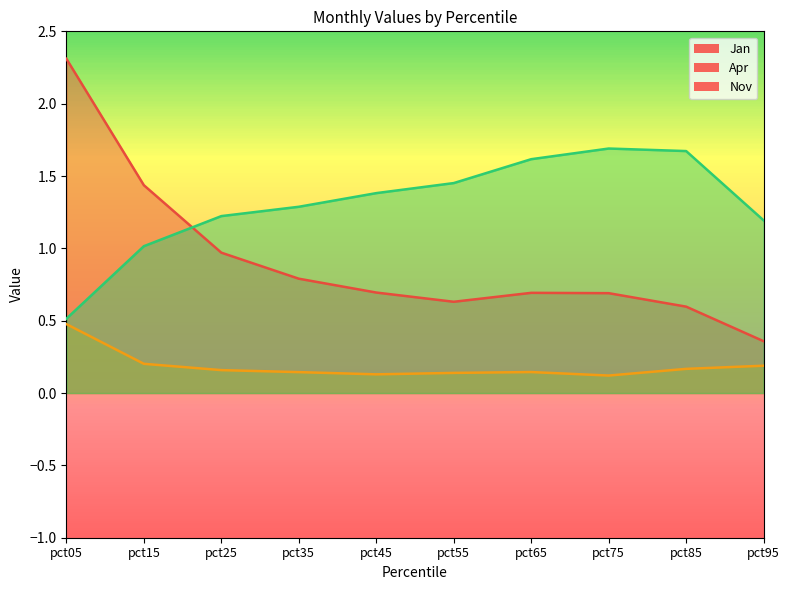

Is it true that Apr equals 0.3 at pct95?

False